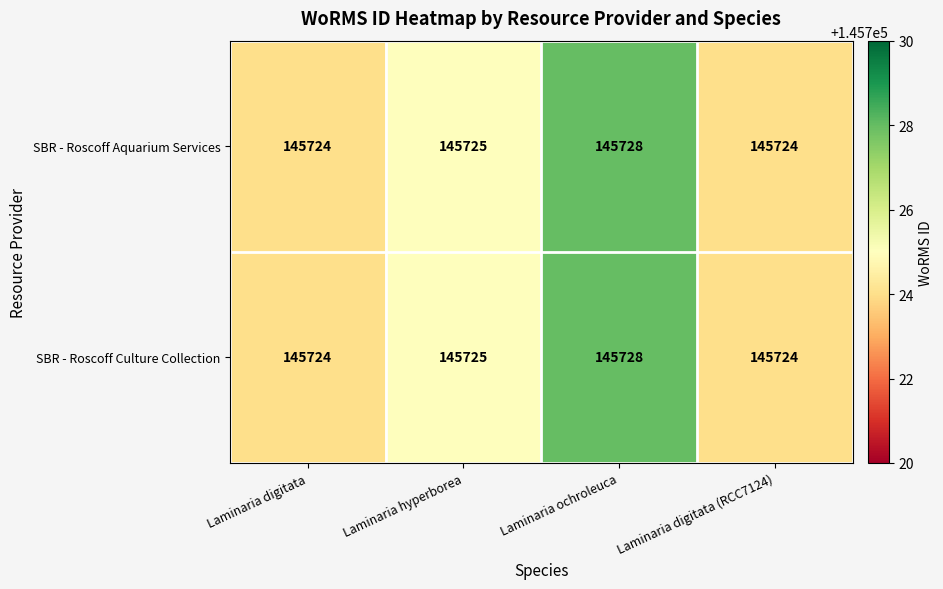

Reading left to right, extract all data points from this chart.

SBR - Roscoff Aquarium Services: Laminaria digitata=145724	Laminaria hyperborea=145725	Laminaria ochroleuca=145728	Laminaria digitata (RCC7124)=145724
SBR - Roscoff Culture Collection: Laminaria digitata=145724	Laminaria hyperborea=145725	Laminaria ochroleuca=145728	Laminaria digitata (RCC7124)=145724